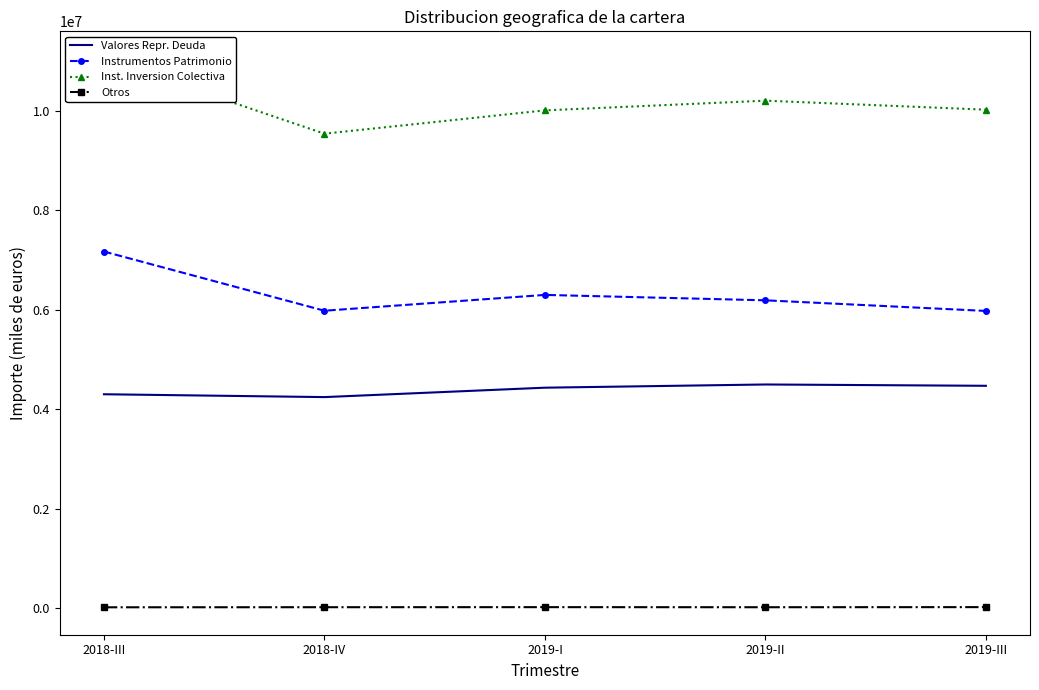

Between 2018-IV and 2018-III, which is larger?

2018-III